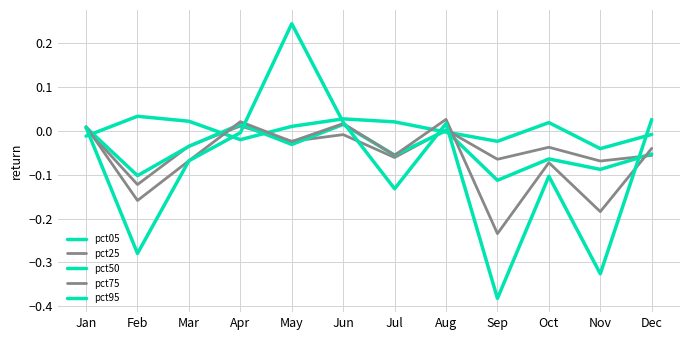

Read the pct95 value at Mar.

-0.1